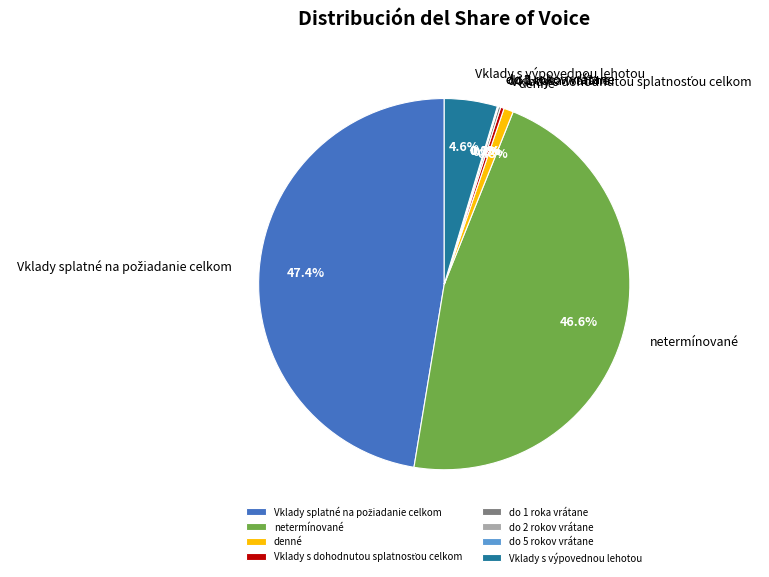

Is there a majority slice in this chart?

No